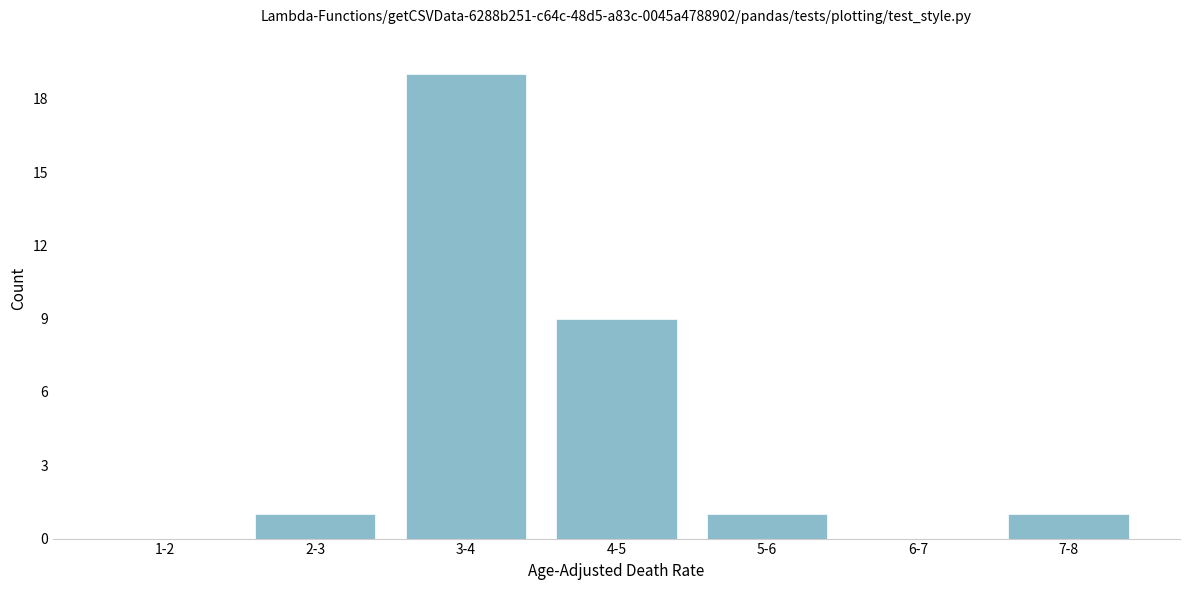

Reading left to right, transcribe all the data shown in this chart.

1-2=0	2-3=1	3-4=19	4-5=9	5-6=1	6-7=0	7-8=1